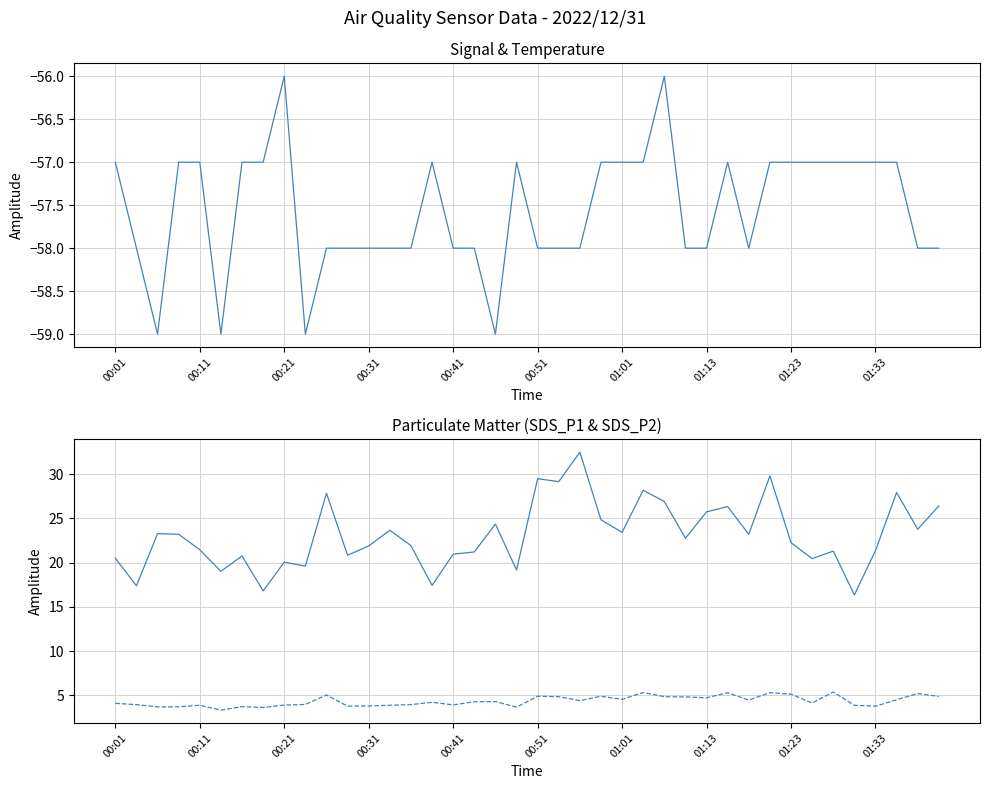

What is the sum of all SDS_P2 values?

174.0